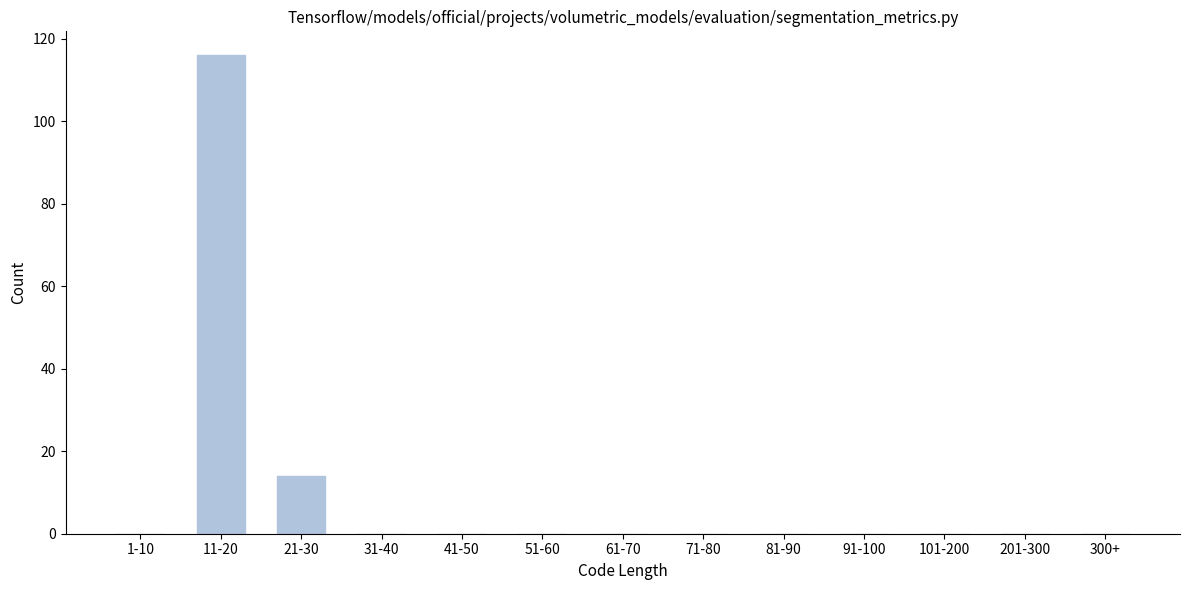

Reading left to right, extract all data points from this chart.

1-10=0	11-20=116	21-30=14	31-40=0	41-50=0	51-60=0	61-70=0	71-80=0	81-90=0	91-100=0	101-200=0	201-300=0	300+=0